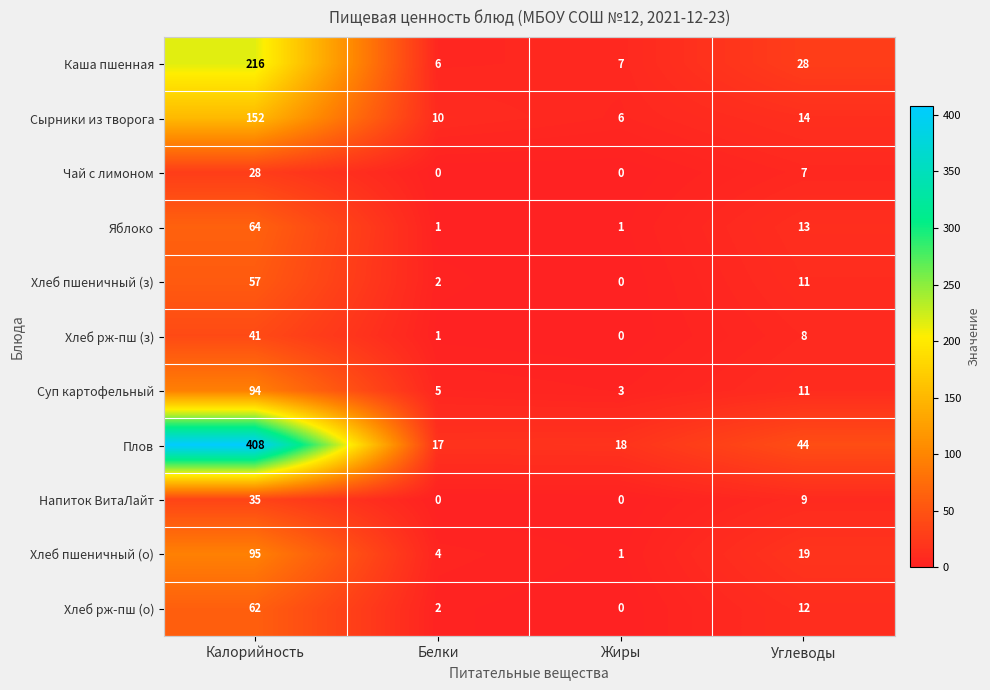

Where is Плов nearest to the value 212?

Углеводы